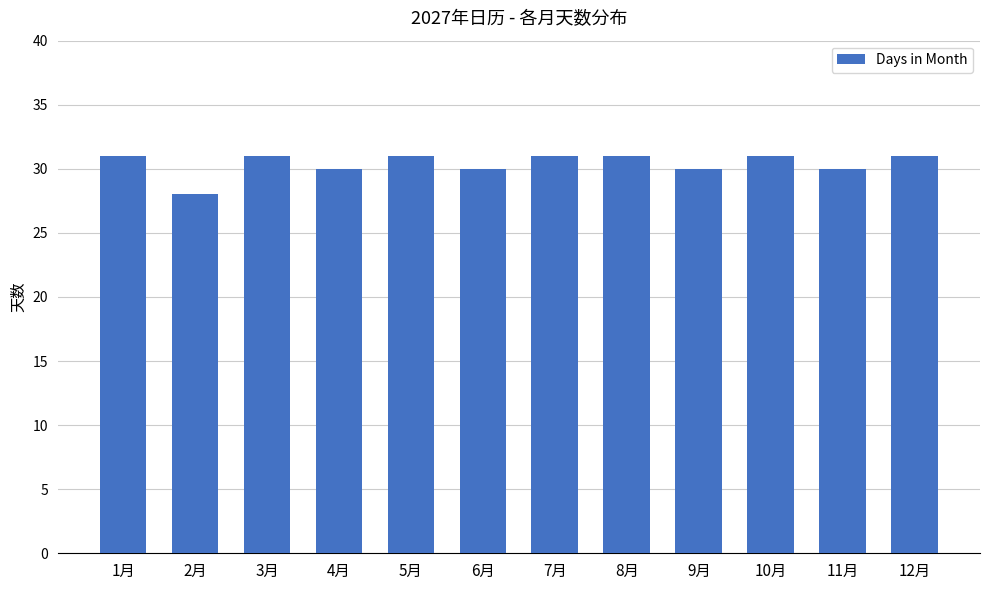

At which category does the chart reach its minimum across all series?

2月